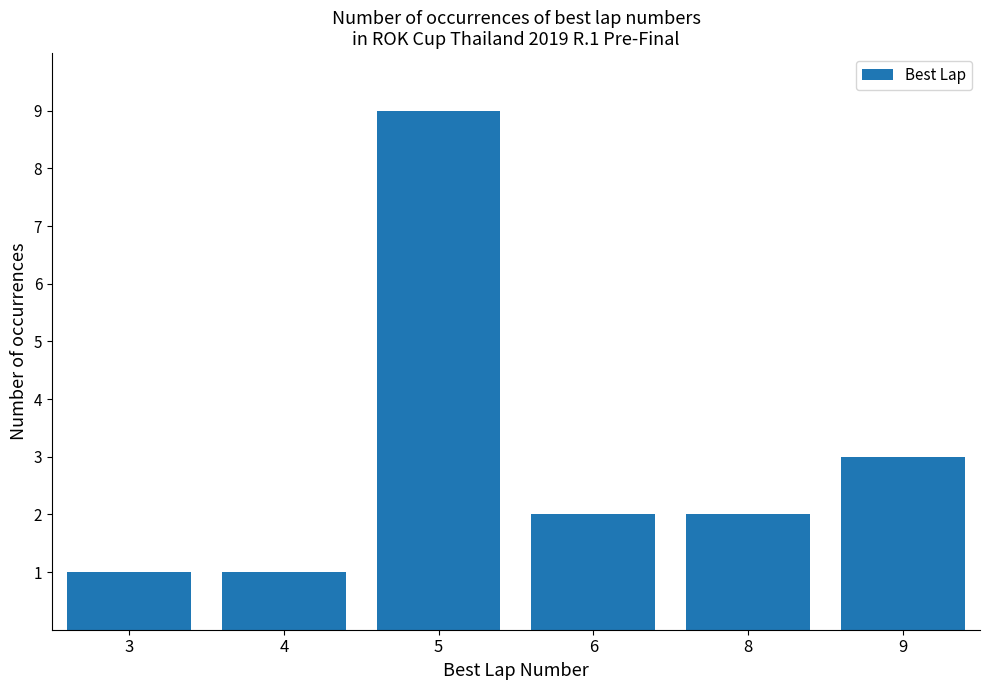

What is the value of the 3rd bar from the left?

9